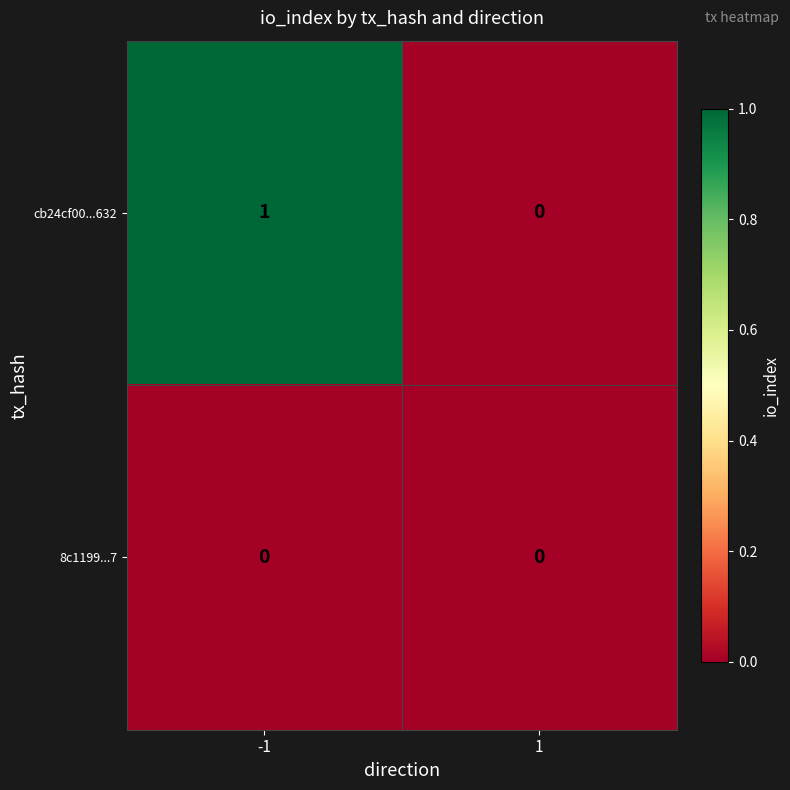

List the series in order of their overall mean, highest first.

cb24cf00...632, 8c1199...7